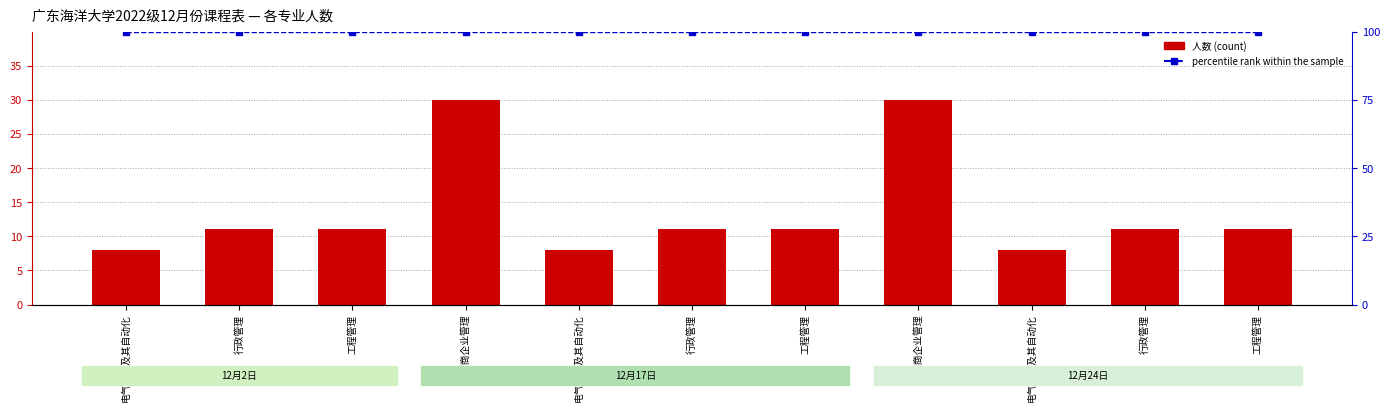

Are the bars horizontal?

No